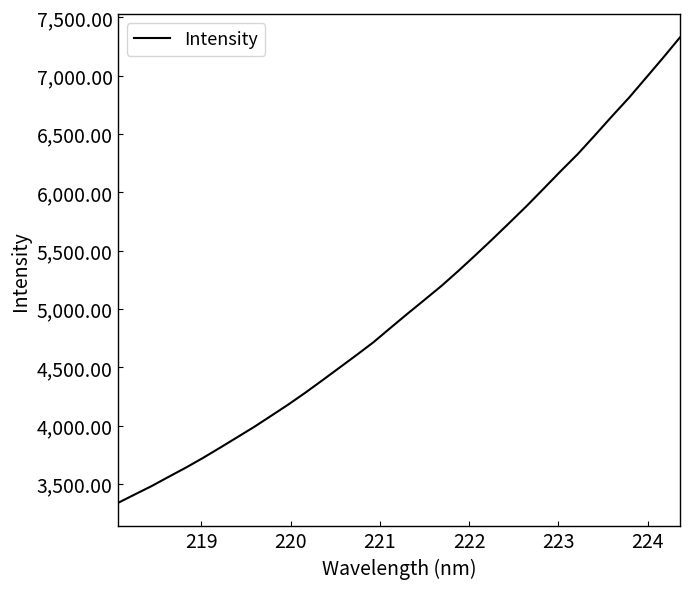

How many distinct data groups are displayed?

1